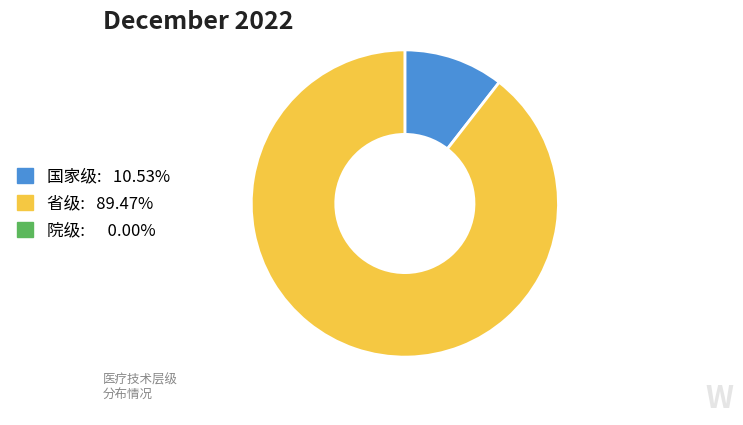

Does any single category account for the majority?

Yes